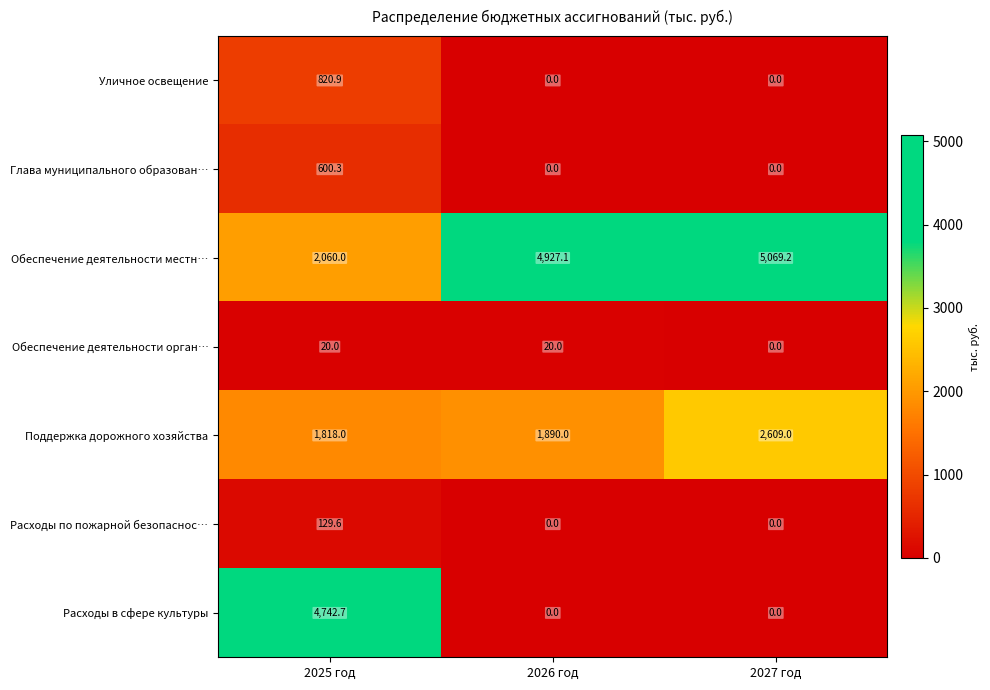

Read the Обеспечение деятельности орган… value at 2026 год.

20.0